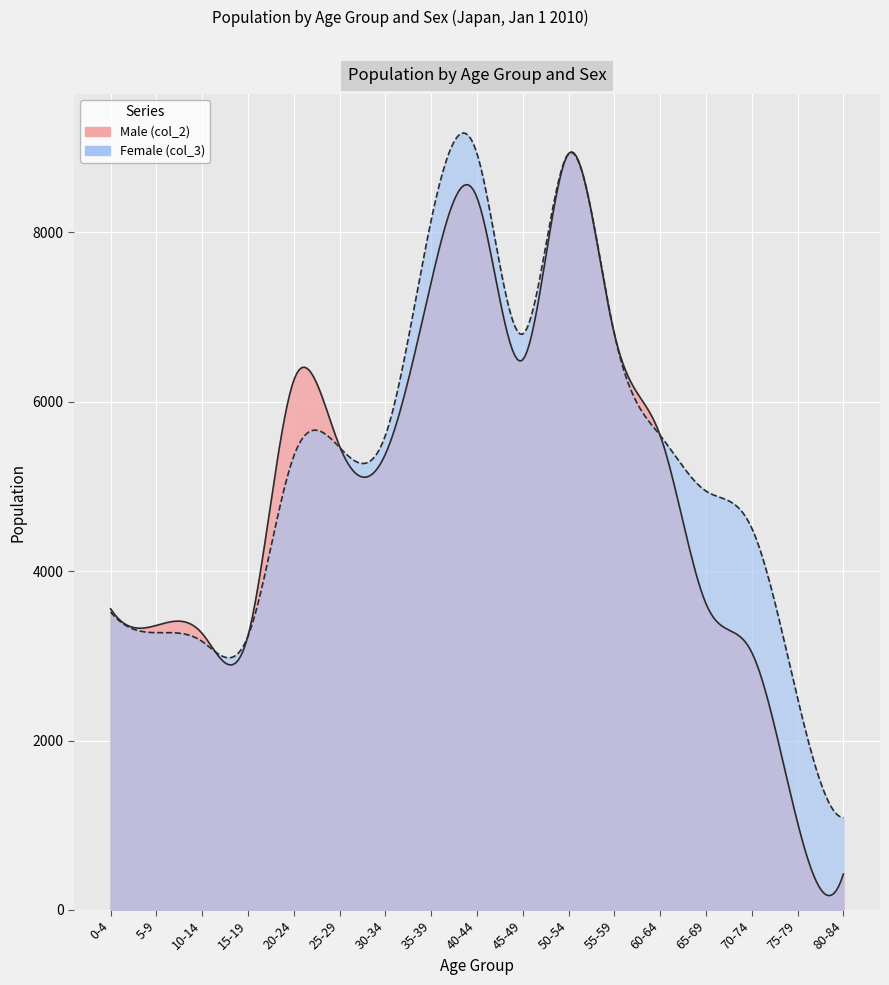

Does the chart display data point markers on the line(s)?

No